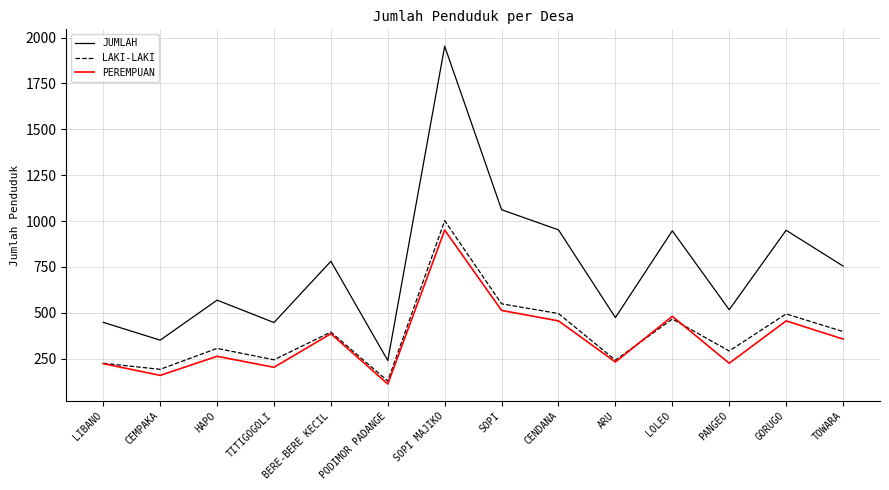

True or false: JUMLAH and LAKI-LAKI intersect in this chart.

False